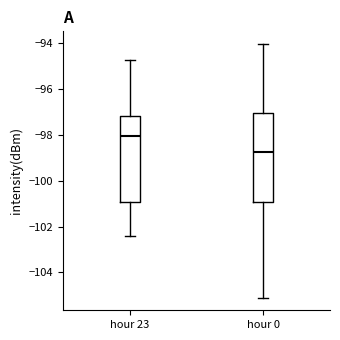

Reading left to right, read every box against the y-axis: the position of its median line, the range the box covers, and the ends of its whiskers. The values are not printed on the chart, so give them approximately, as read against the axis.

hour 23: median -98.0, box -101.0 to -97.2, whiskers -102.4 to -94.8
hour 0: median -98.8, box -101.0 to -97.0, whiskers -105.0 to -94.0